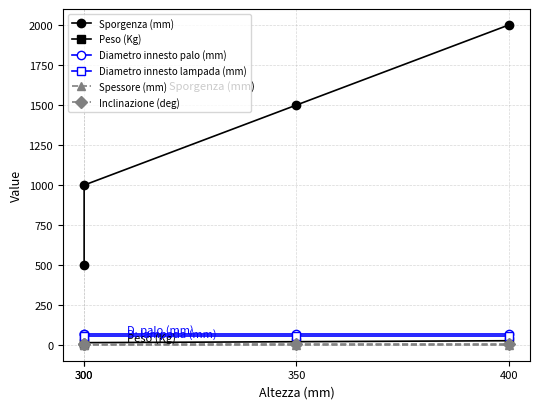

At which label is Diametro innesto lampada (mm) closest to 60?

300